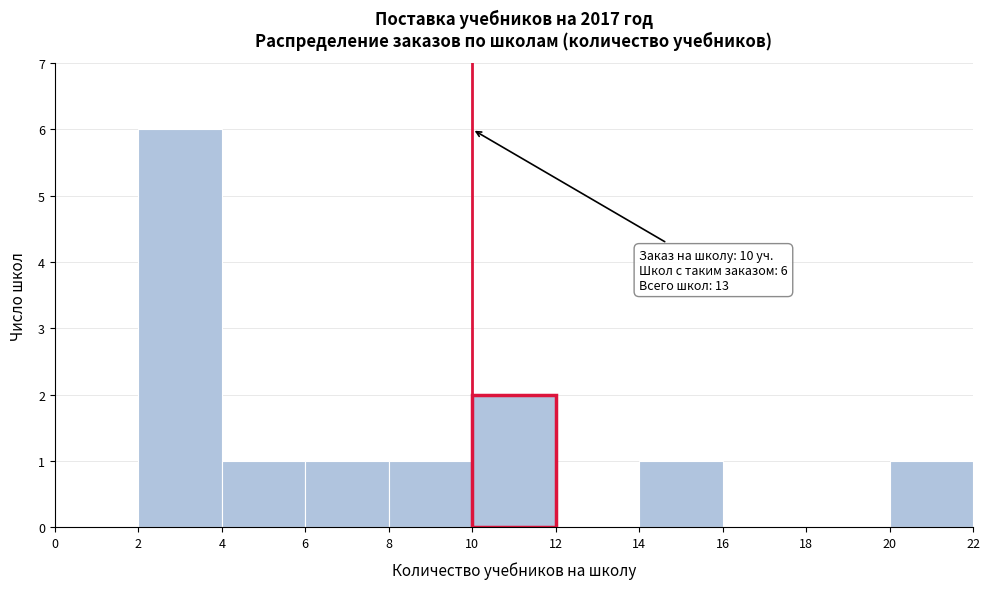

Over which range of the x-axis is the bar tallest?

2 to 4